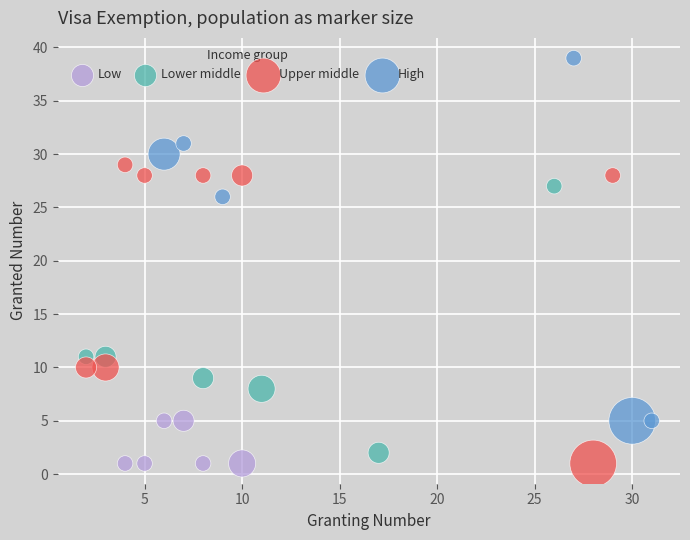

Which series has the widest spread of Y values?

High